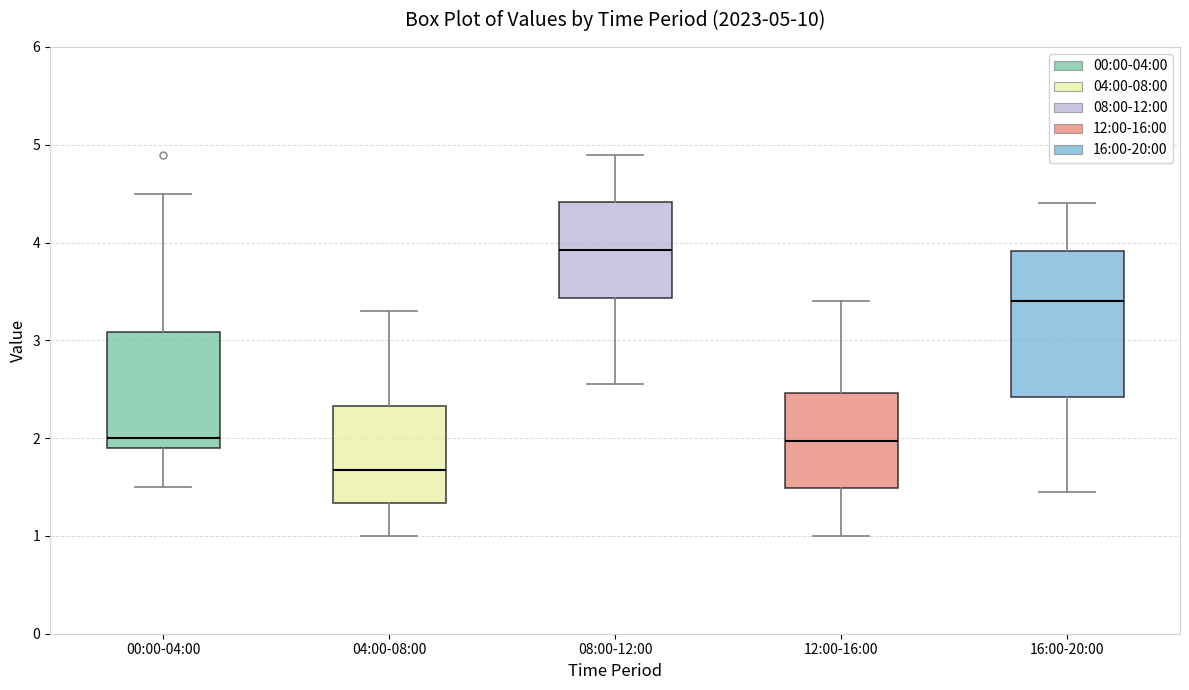

Comparing the boxes themselves (not the whiskers), which one is the tallest?

16:00-20:00